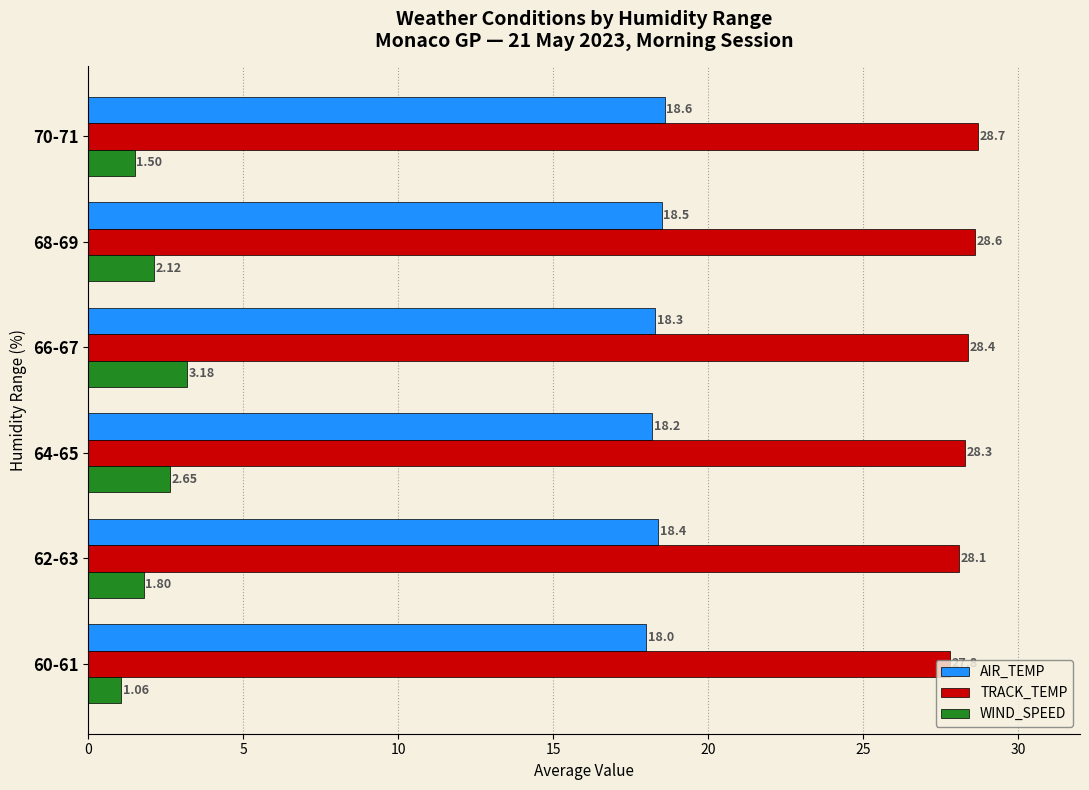

At which category is the sum across all series the highest?

66-67